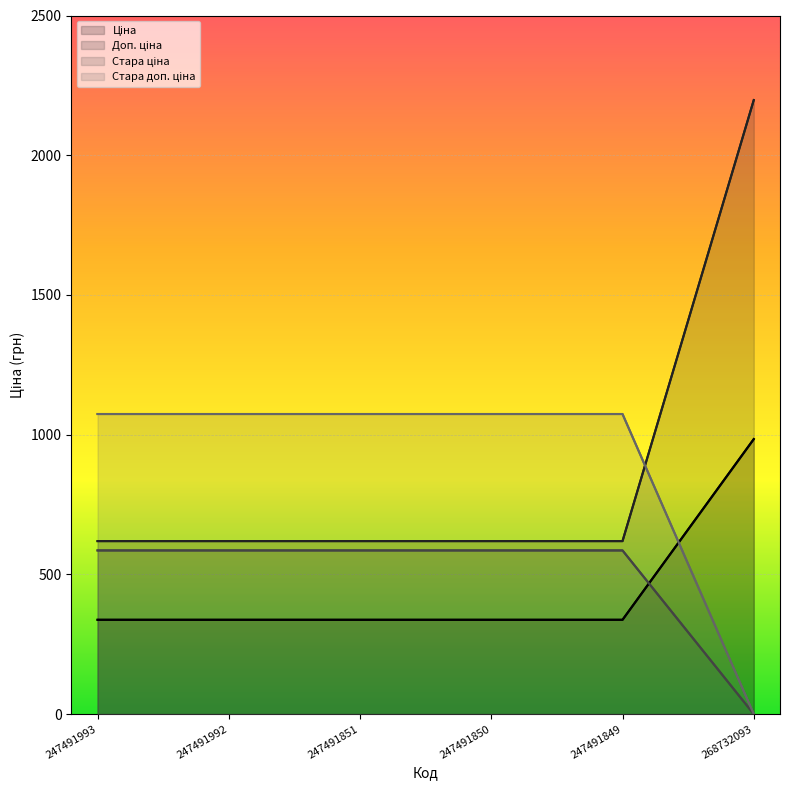

Which series has the largest range (max minus min)?

Ціна